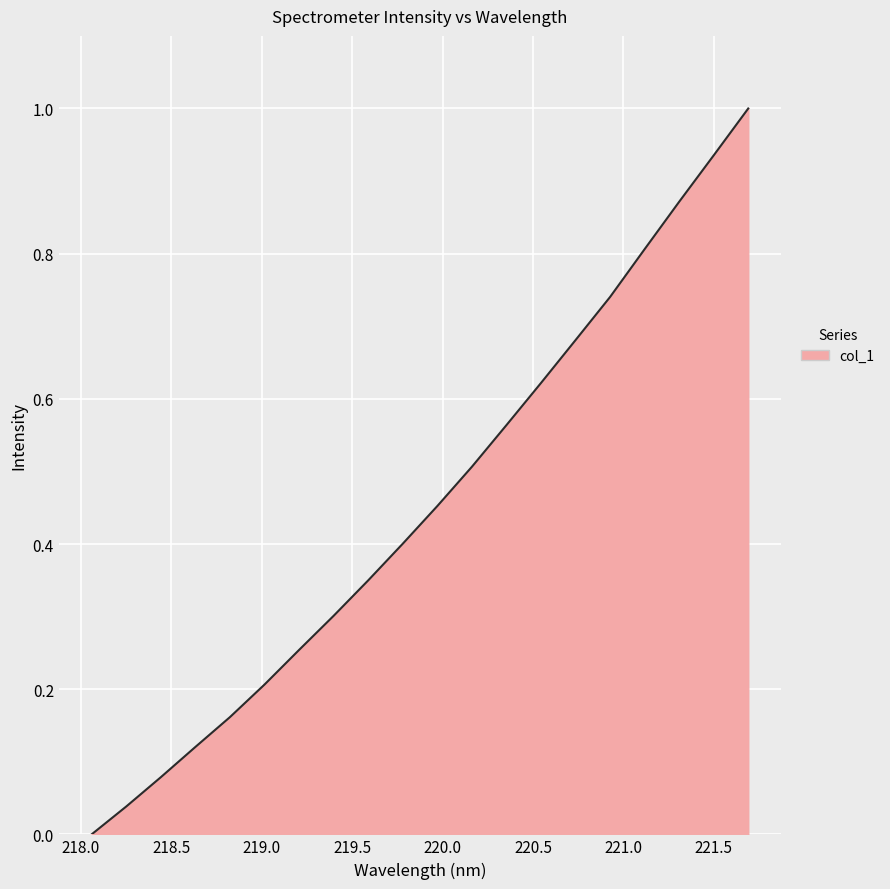

What is the greatest value displayed?

1.0